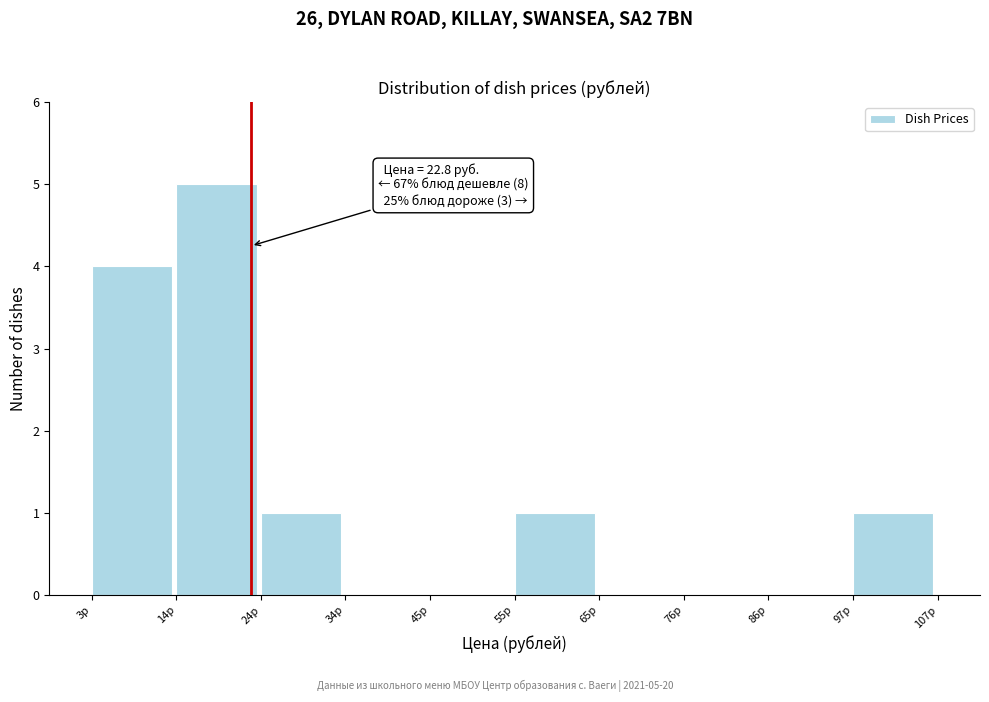

Over which range of the x-axis is the bar tallest?

14 to 24